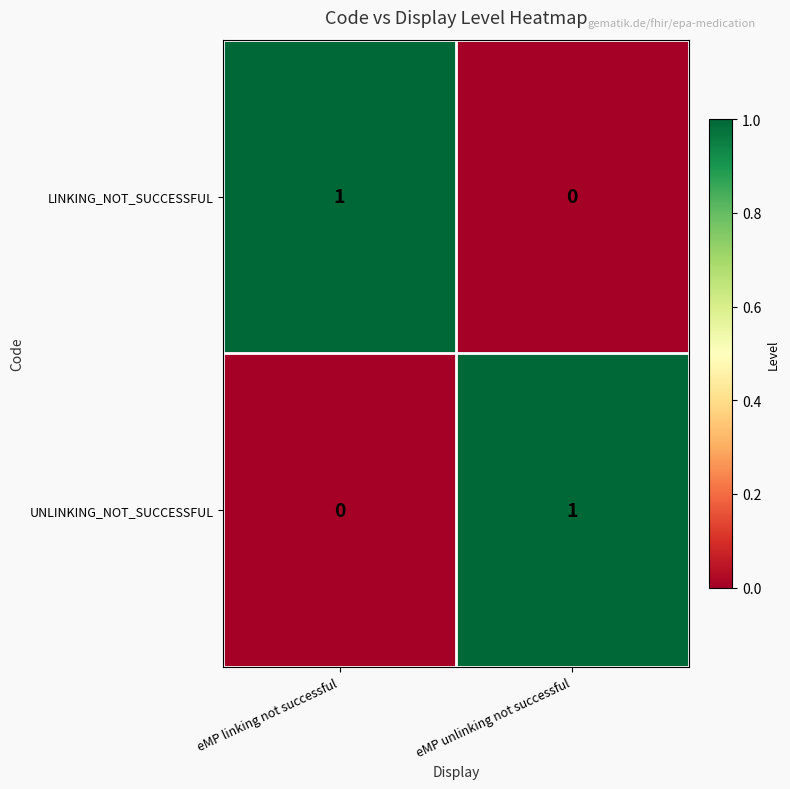

What is the total value across all series at eMP unlinking not successful?

1